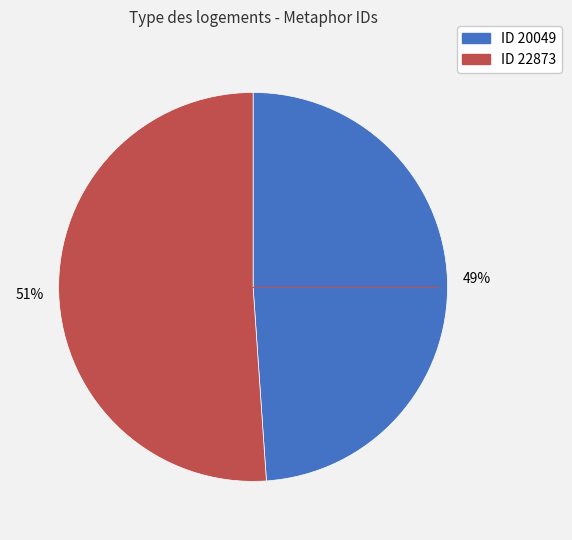

Does any single category account for the majority?

Yes